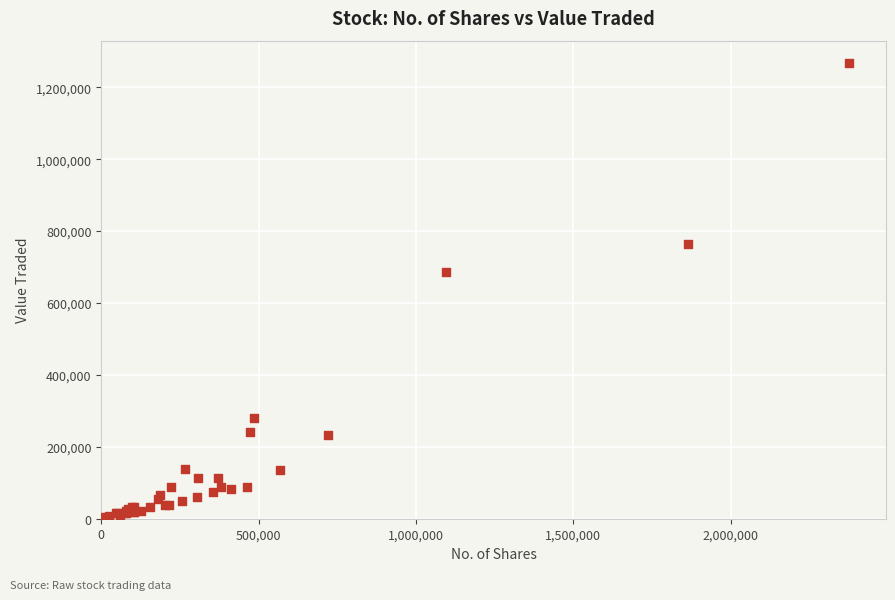

What Y value in the scatter plot is closest to 633816?

685473